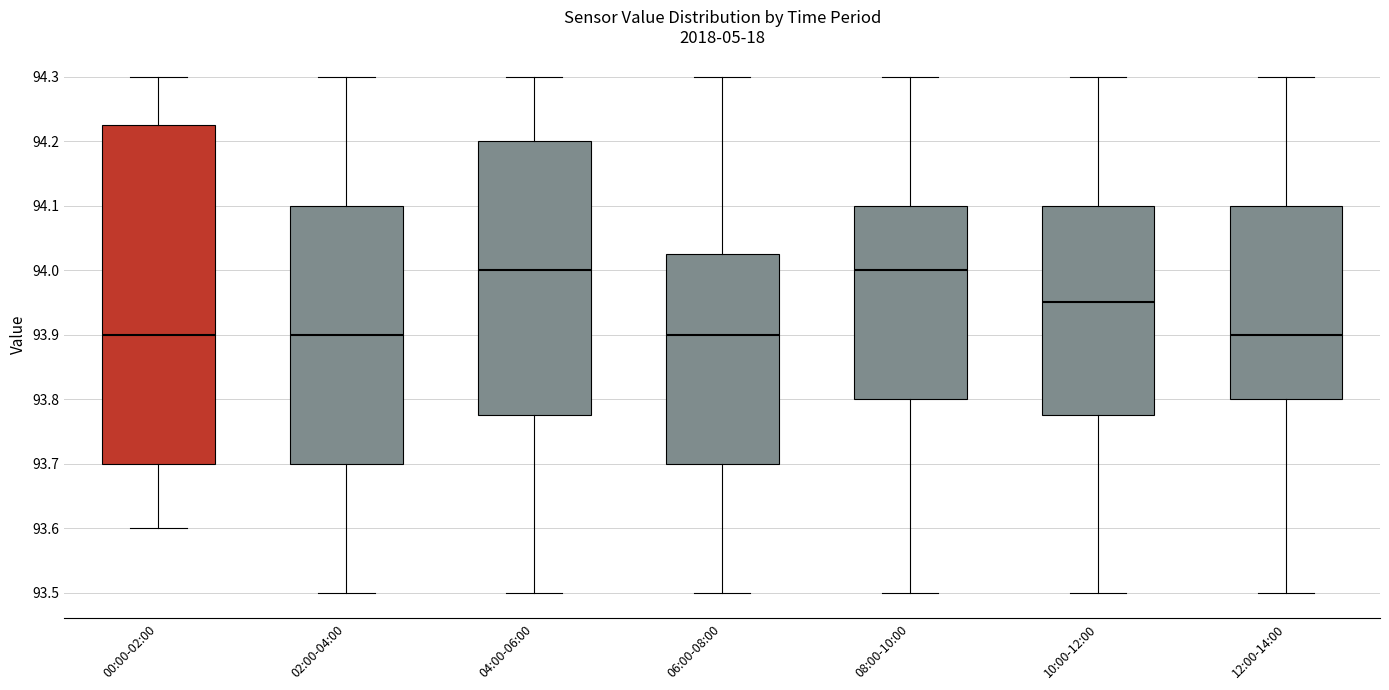

Where is the lower edge of the box for 08:00-10:00 on the y-axis? The values are not printed on the chart, so give them approximately, as read against the axis.

93.80